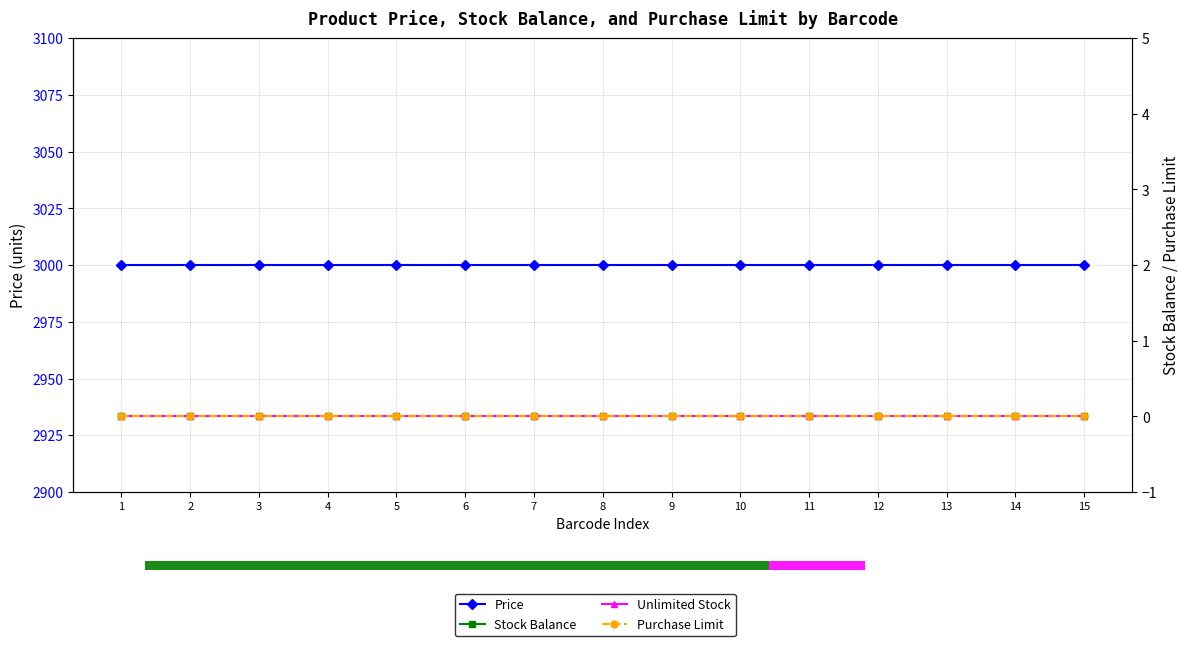

True or false: Stock Balance and Unlimited Stock intersect in this chart.

False